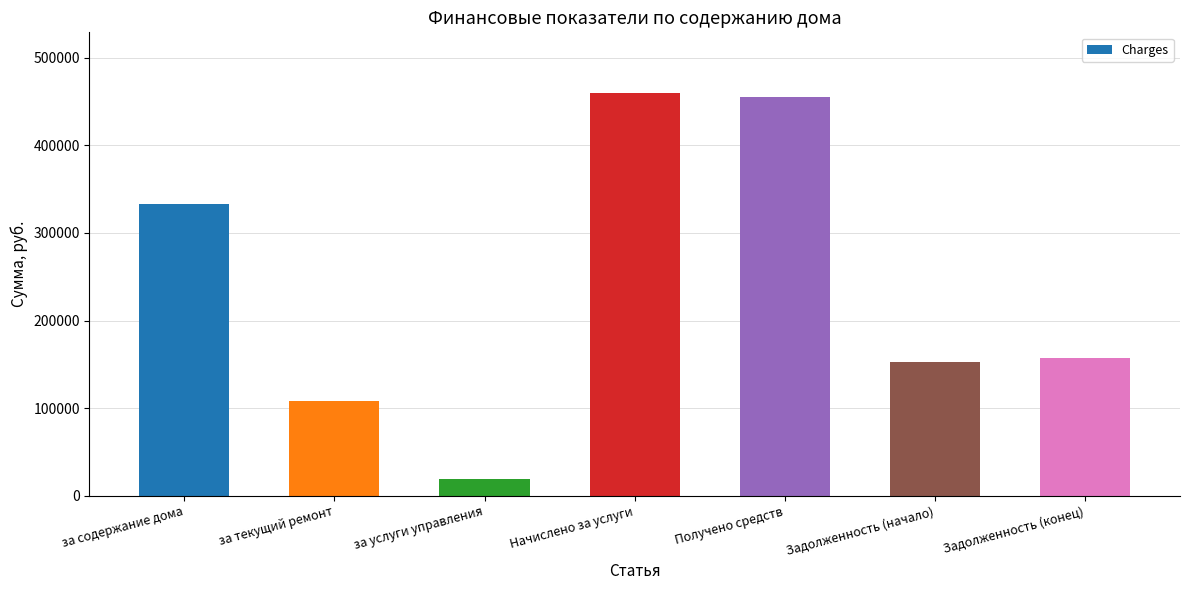

Approximately how many times larger is the value at за услуги управления compared to за содержание дома?

0.1